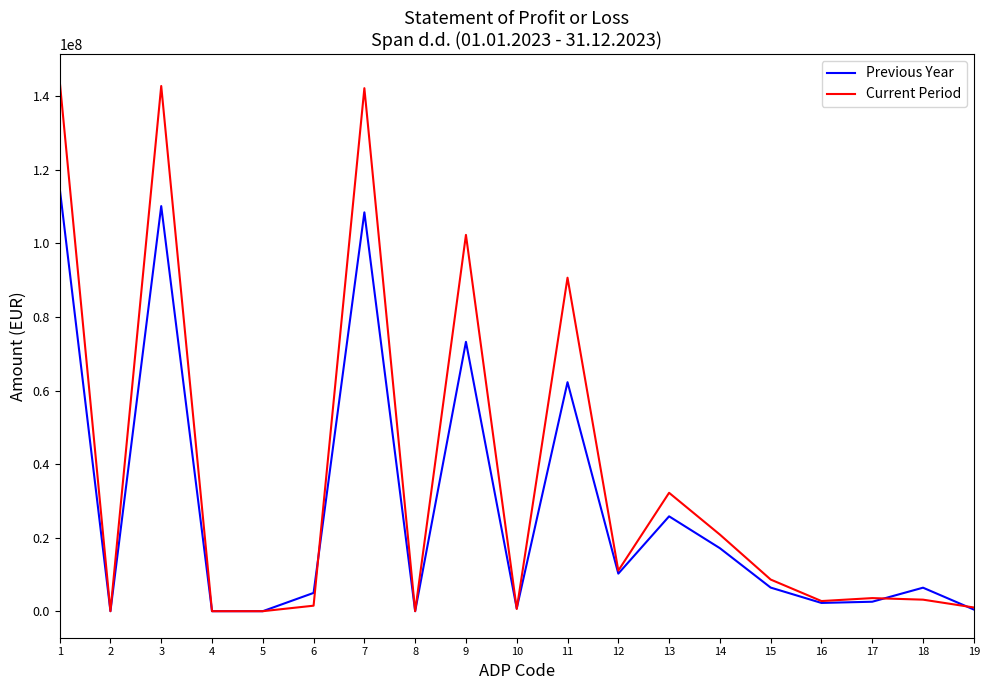

What is the sum of the Current Period values at 16 and 10?

3364628